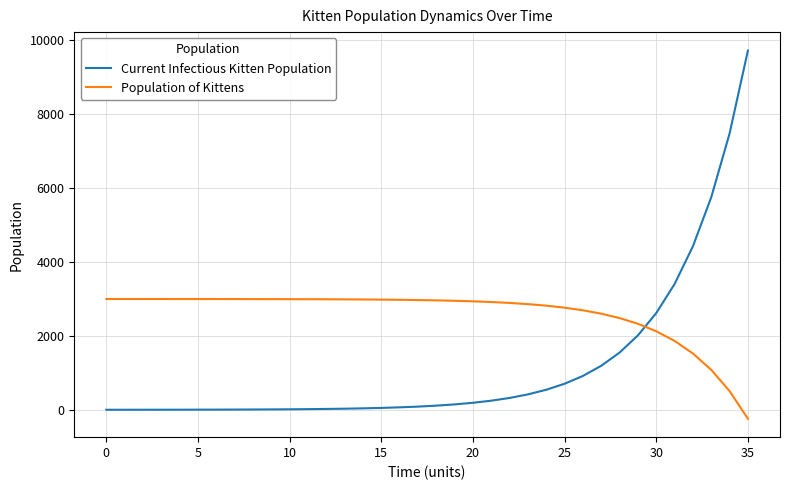

What is the maximum value shown in the chart?

9727.9